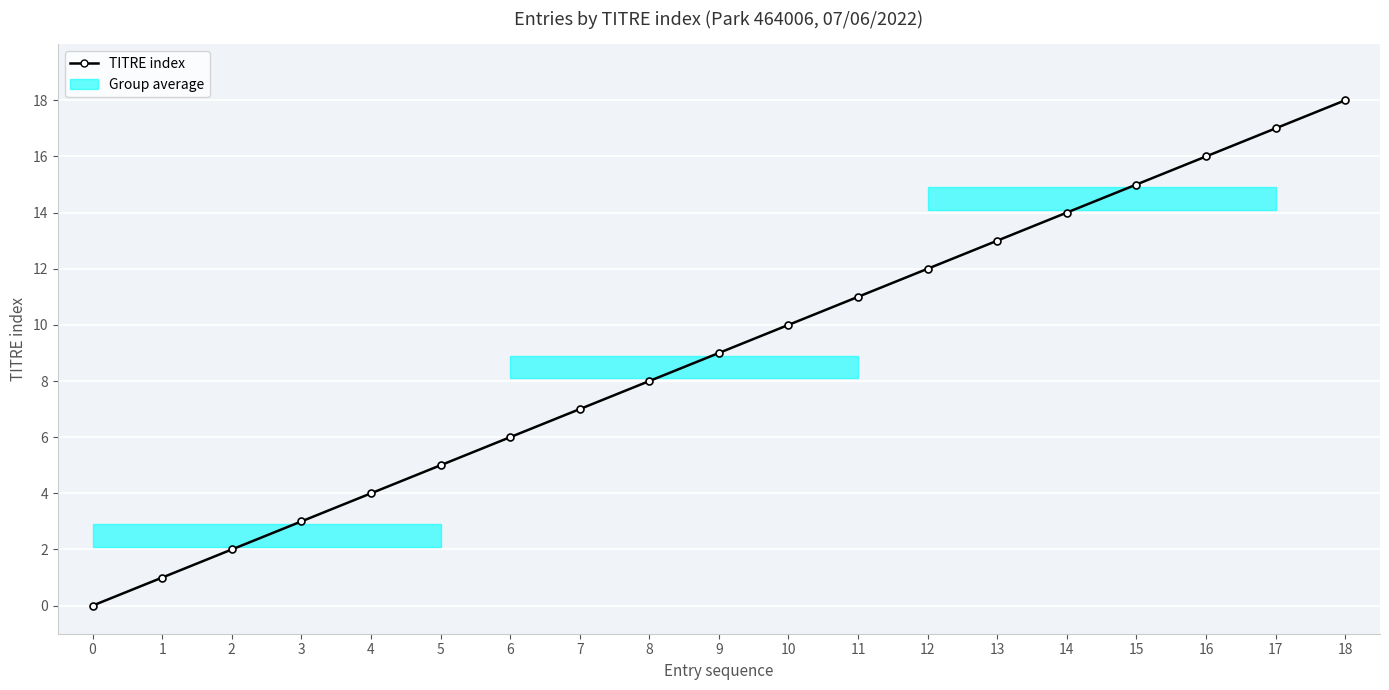

Approximately how many times larger is the value at 8 compared to 17?

0.5